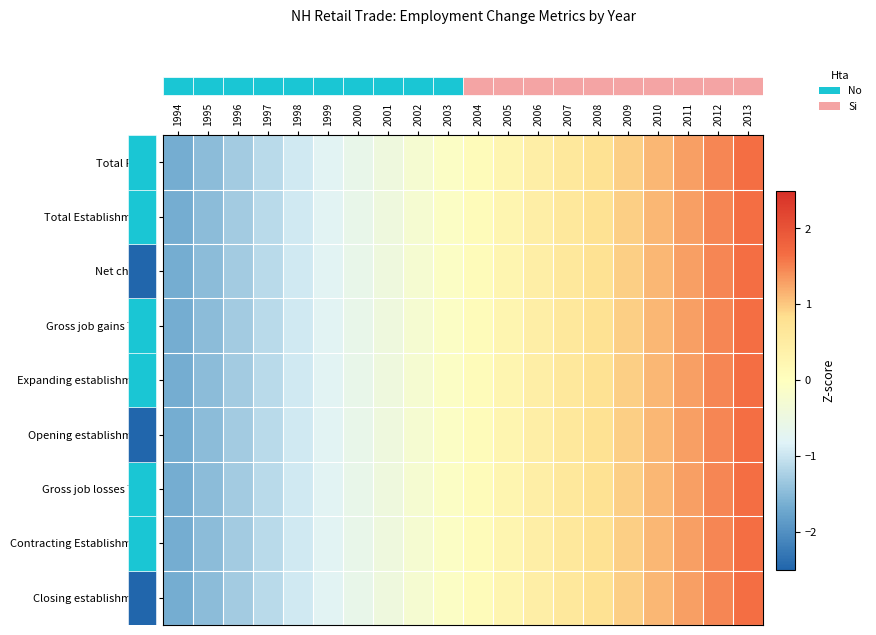

How many series are shown in this chart?

9